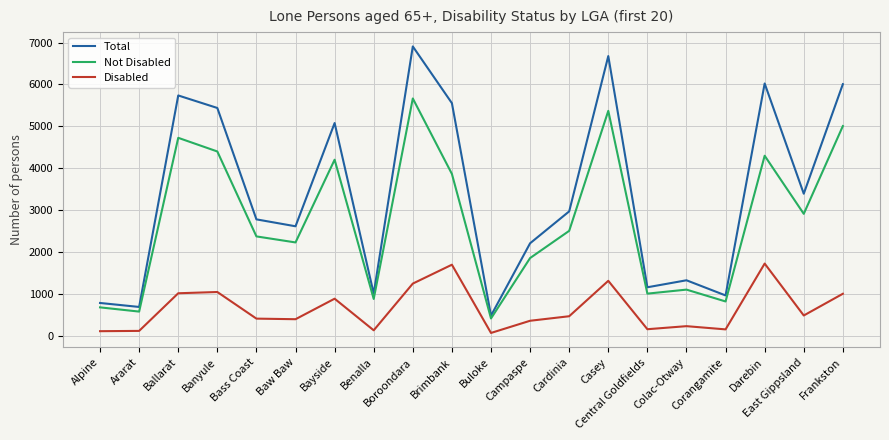

What is the maximum value shown in the chart?

6907